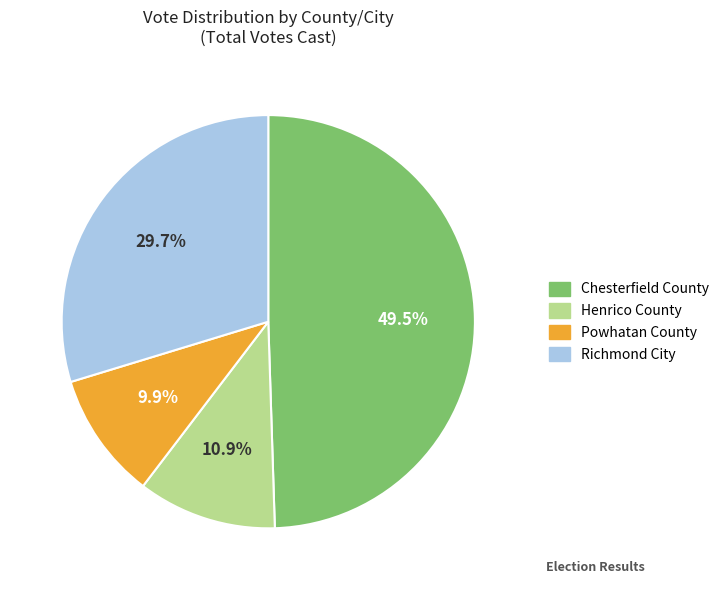

Count the number of slices in the pie.

4